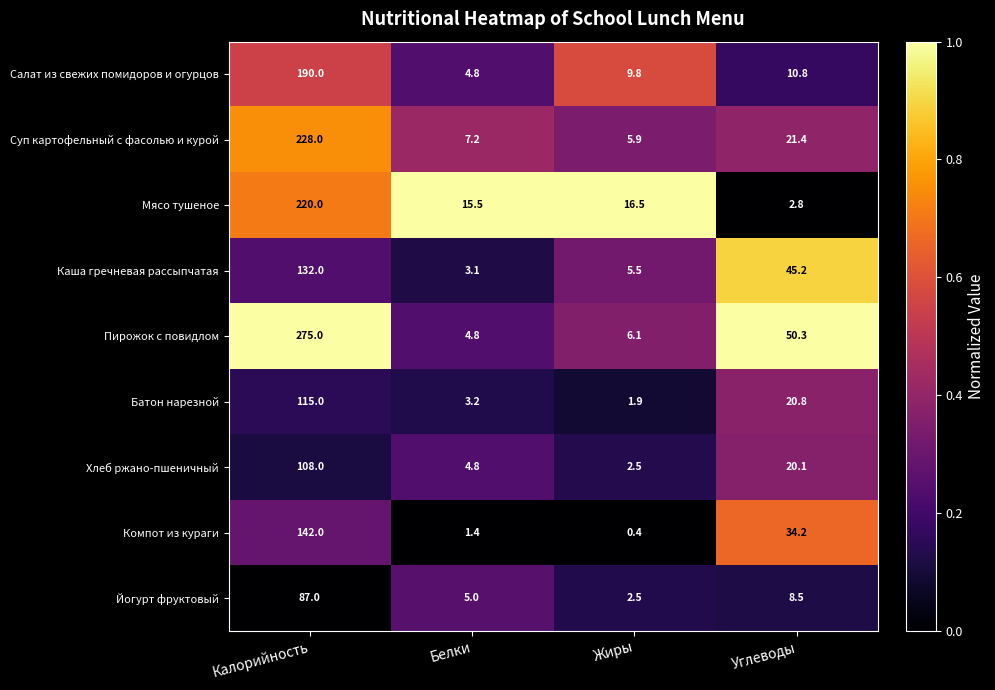

At which category is the sum across all series the highest?

Калорийность